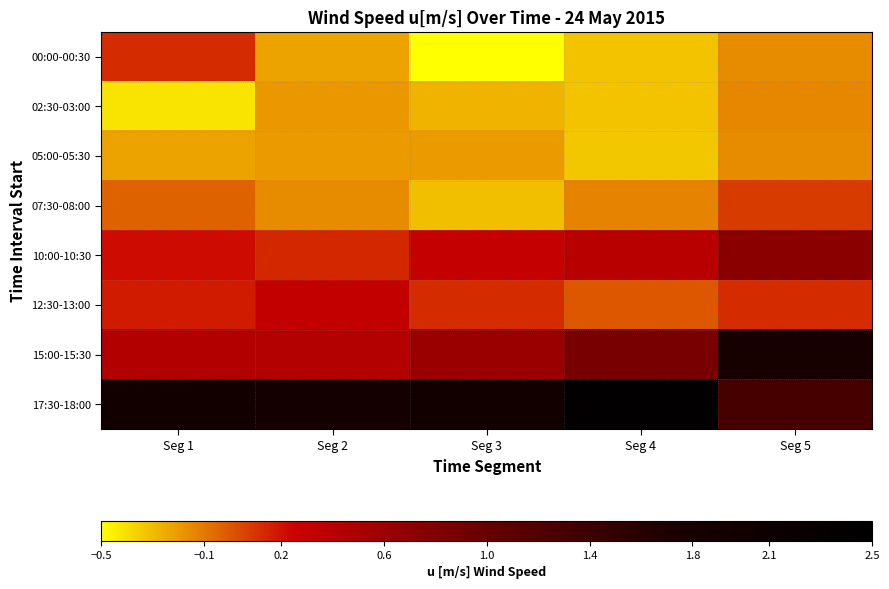

Rank the series by their maximum value, from highest to lowest.

17:30-18:00, 15:00-15:30, 10:00-10:30, 12:30-13:00, 00:00-00:30, 07:30-08:00, 02:30-03:00, 05:00-05:30